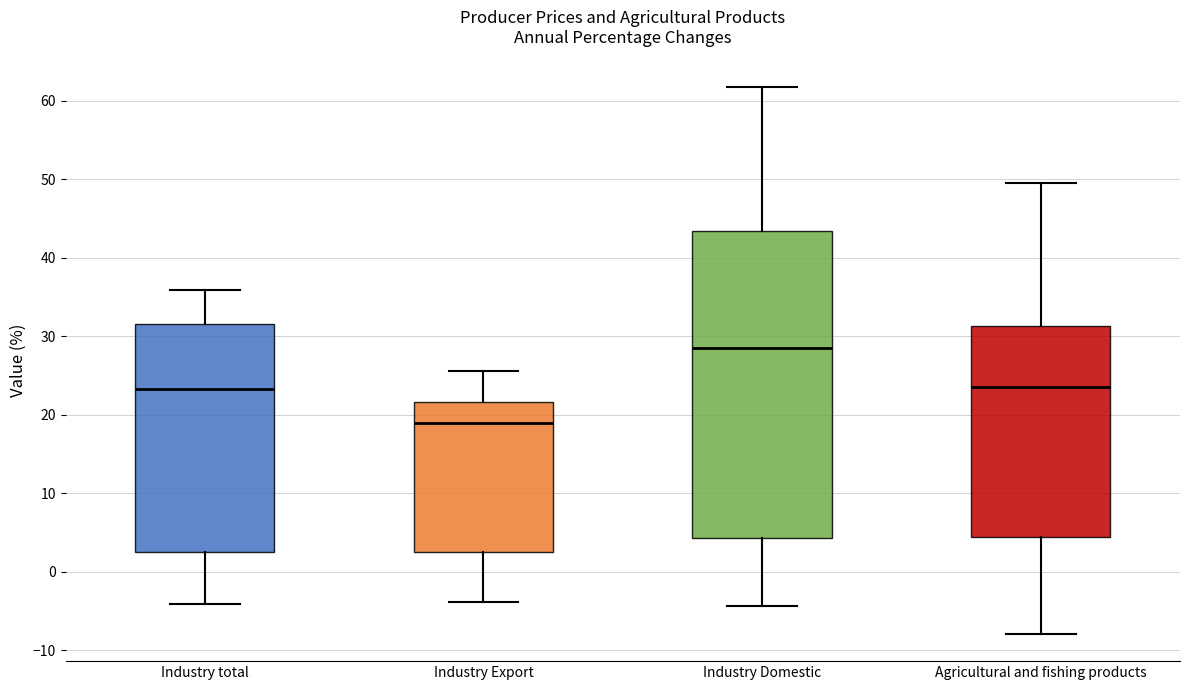

Where is the upper edge of the box for Industry Domestic on the y-axis? The values are not printed on the chart, so give them approximately, as read against the axis.

43